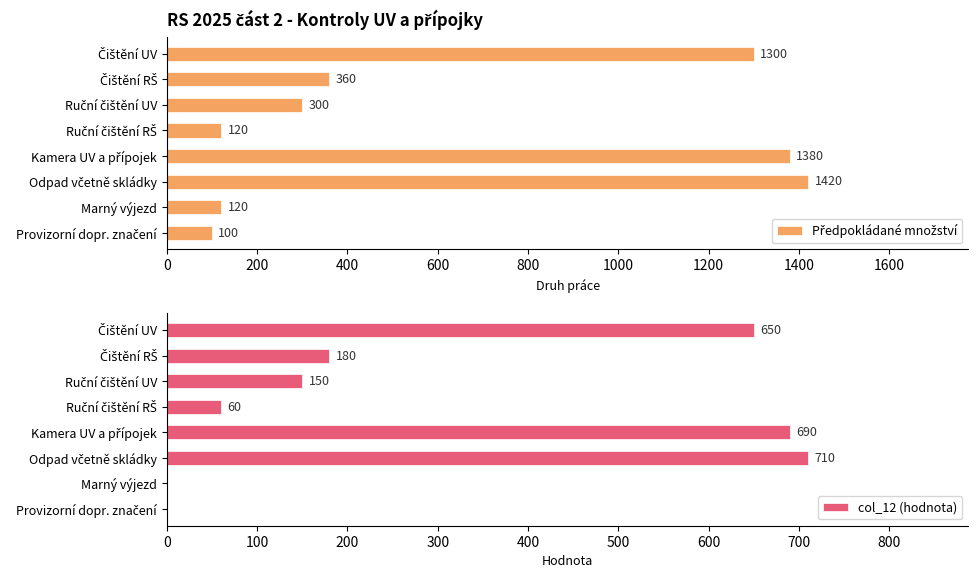

What is the sum of all col_12 (hodnota) values?

2440